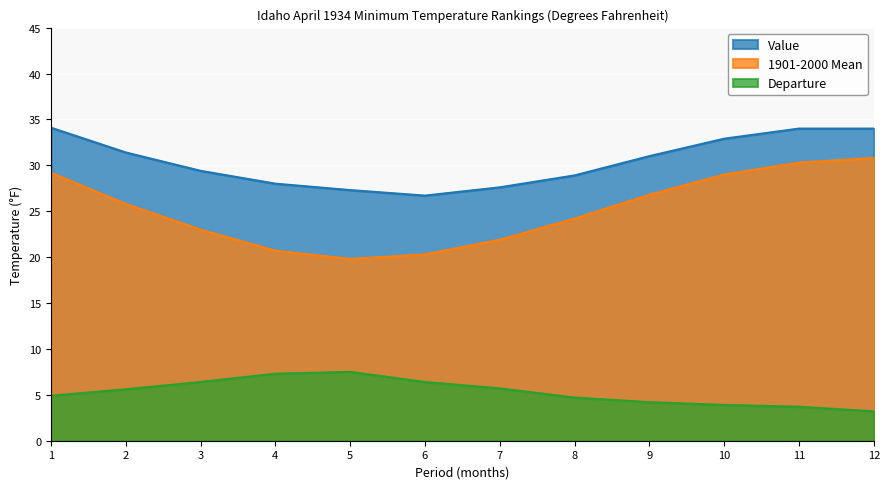

What is the value of the 1901-2000 Mean point at the 11th from the left?

30.3